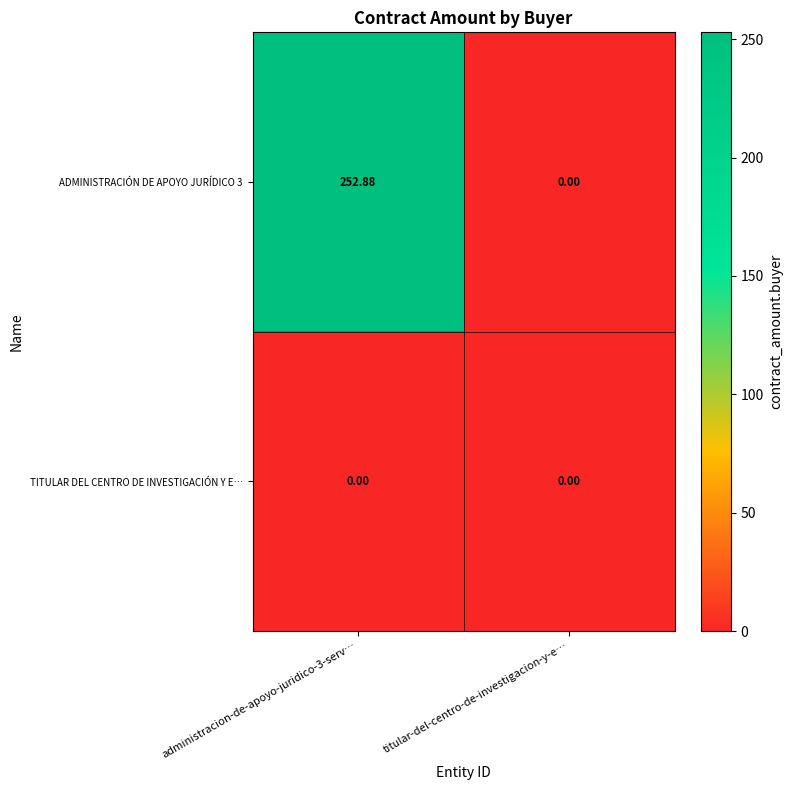

At which label does ADMINISTRACIÓN DE APOYO JURÍDICO 3 reach its minimum?

titular-del-centro-de-investigacion-y-e…